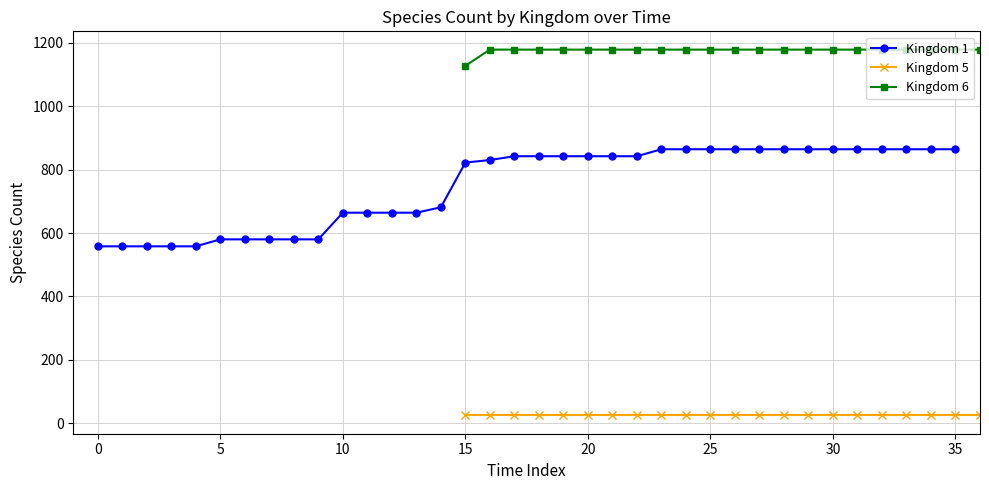

Is it true that Kingdom 1 equals 842 at 21?

True